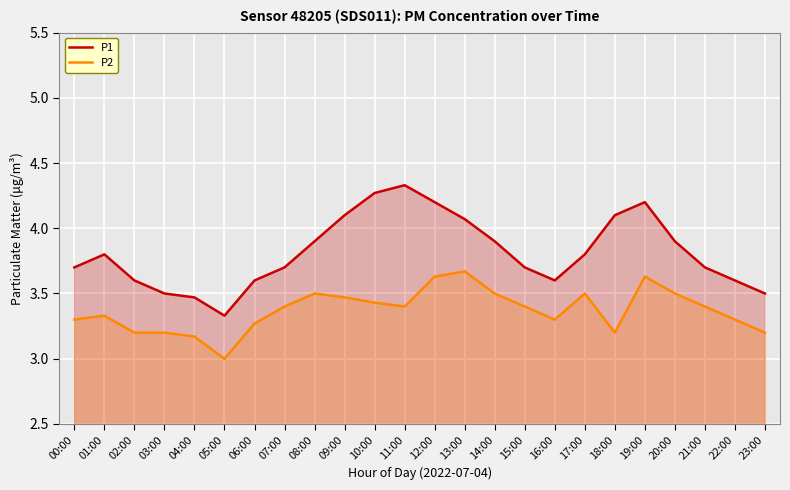

List the series in order of their peak value, lowest first.

P2, P1